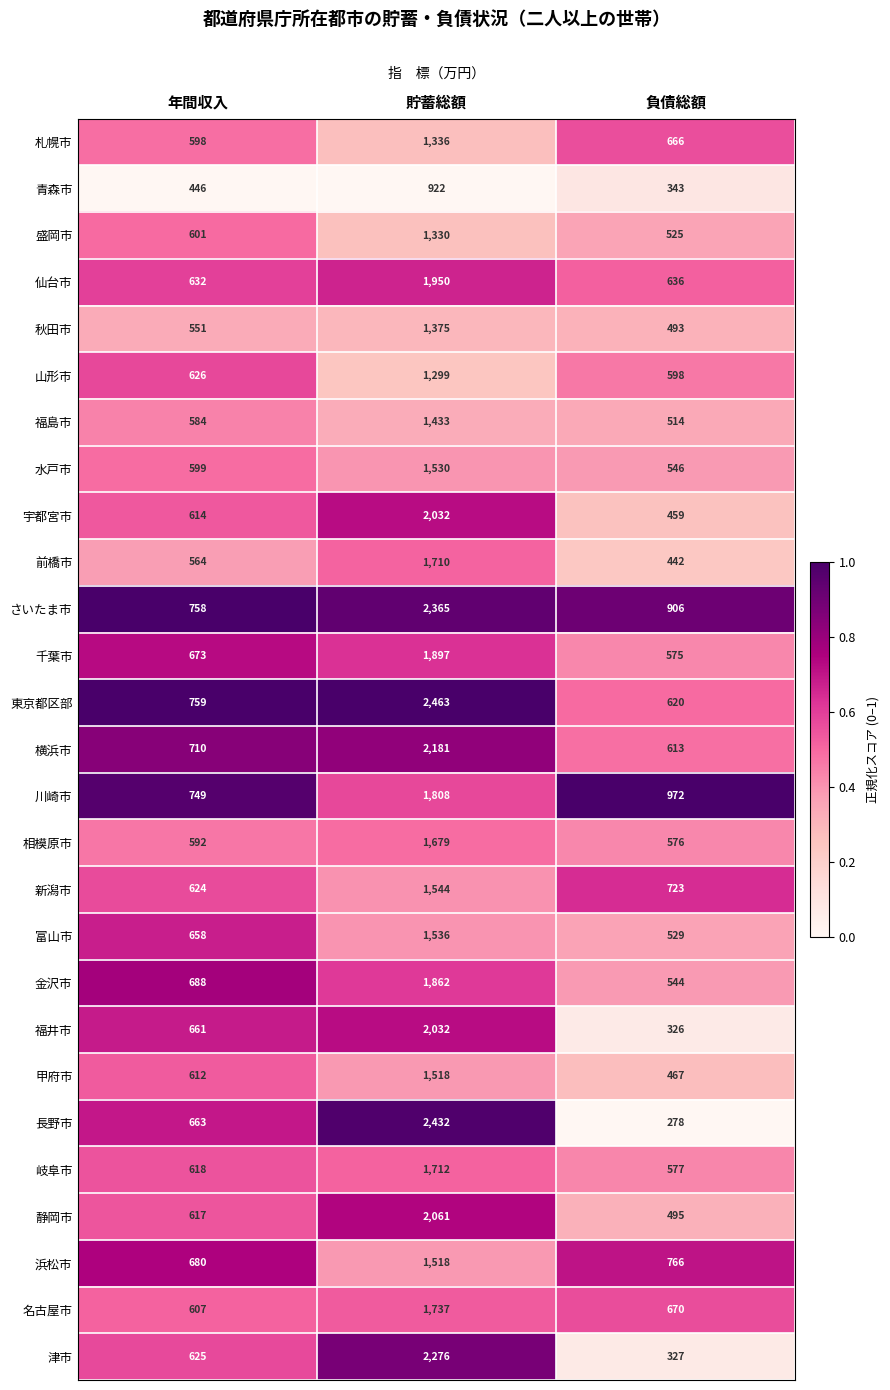

At how many categories does at least one series exceed 526?

3